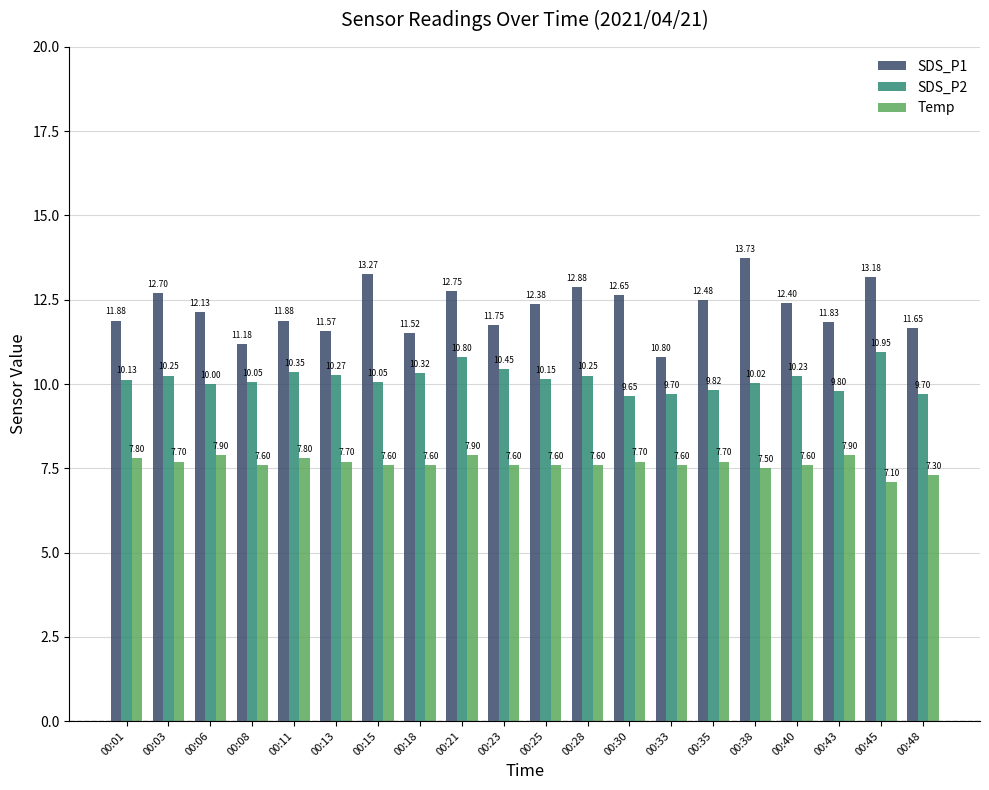

Where does the SDS_P2 series first go above 10?

00:01